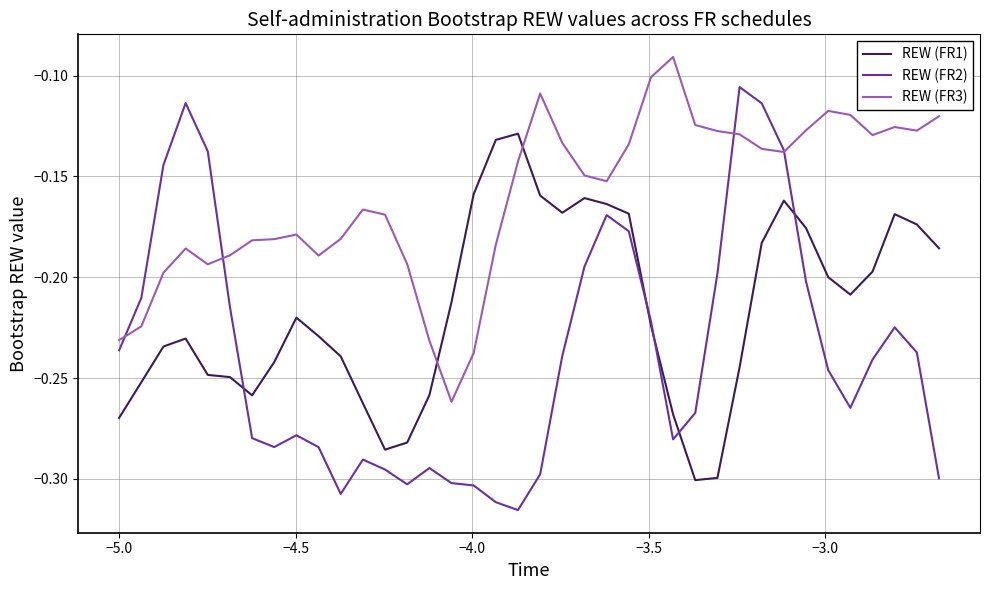

Which series has the largest total across all categories?

REW (FR3)